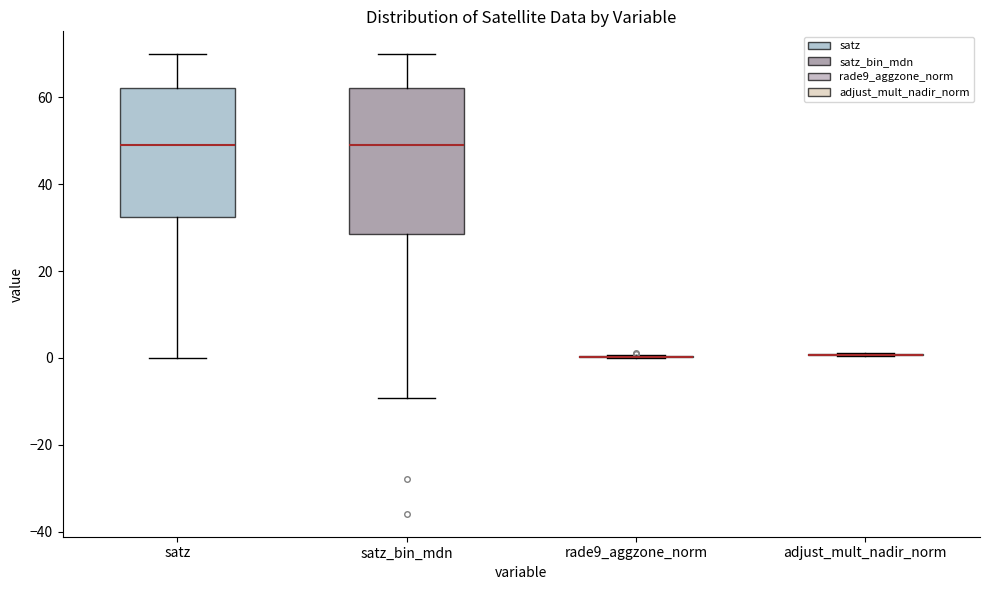

Which box is the tallest, from its lower edge to its upper edge?

satz_bin_mdn